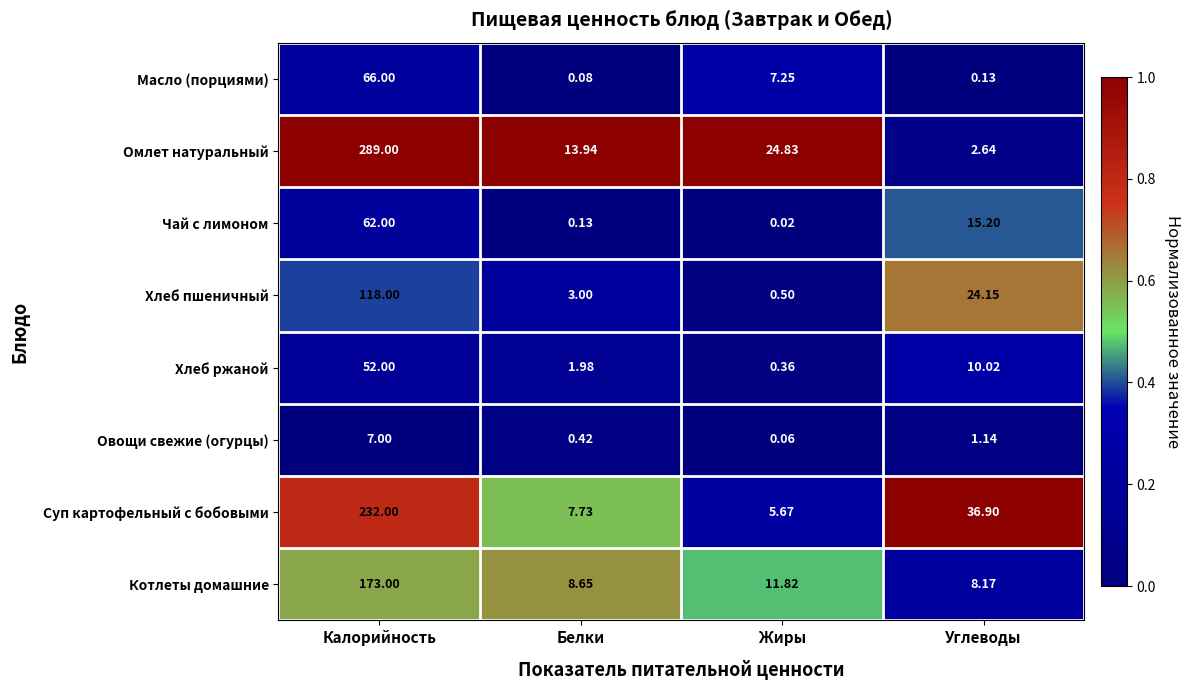

At Белки, list the series in order from smallest to largest.

Масло (порциями), Чай с лимоном, Овощи свежие (огурцы), Хлеб ржаной, Хлеб пшеничный, Суп картофельный с бобовыми, Котлеты домашние, Омлет натуральный